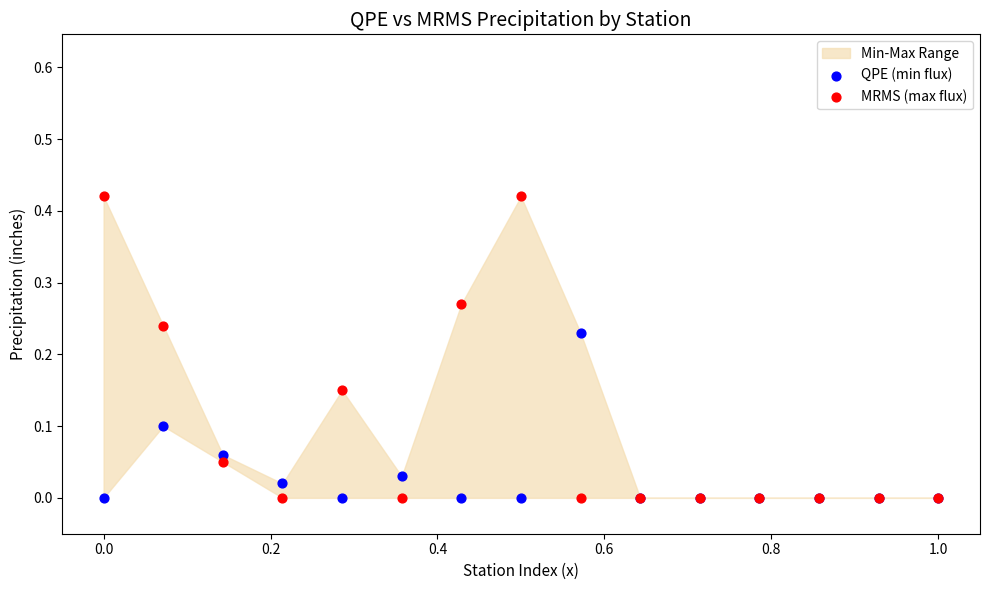

Which series contains the highest Y value?

MRMS (max flux)